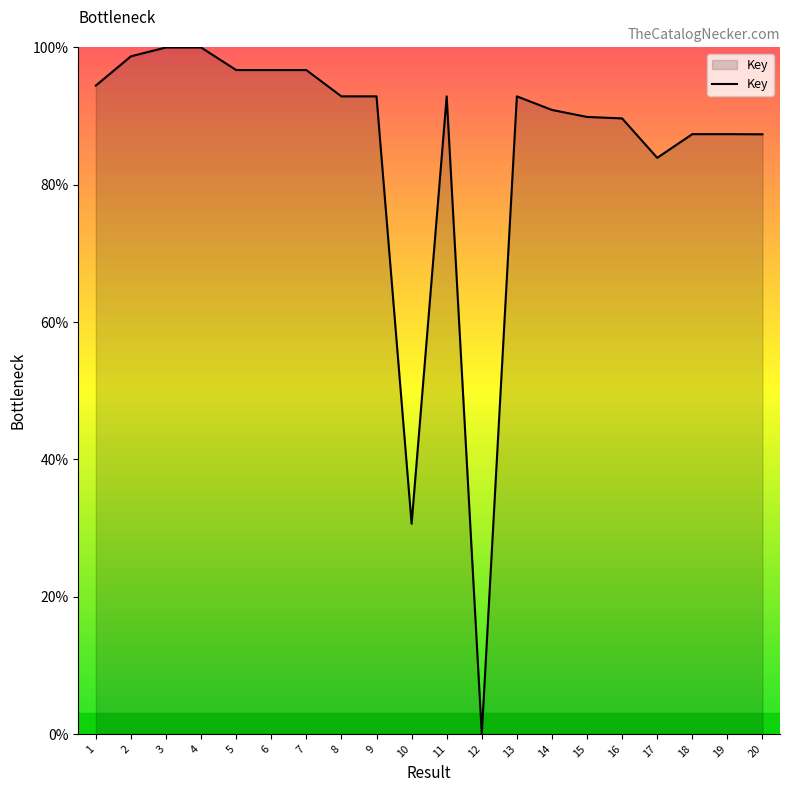

How many lines are shown in the chart?

1